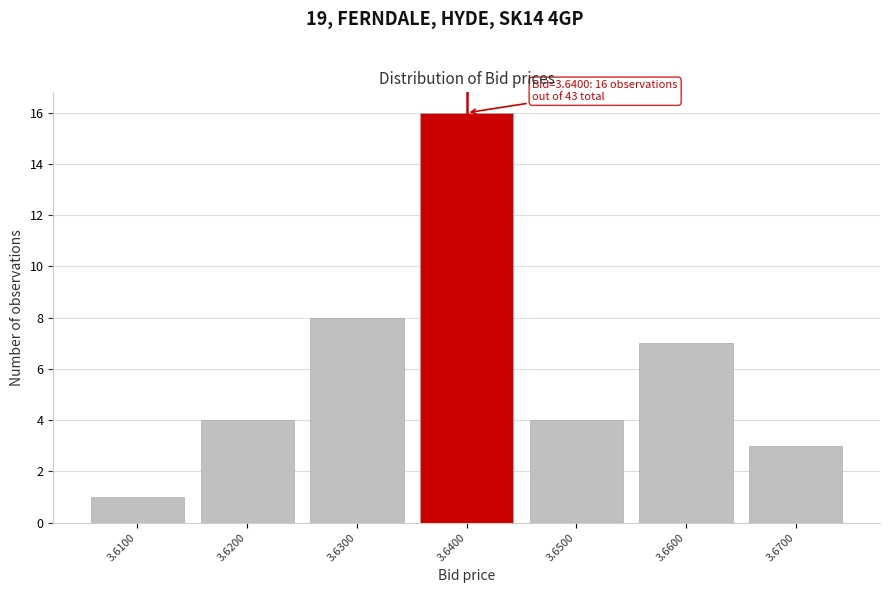

Over which range of the x-axis is the bar tallest?

3.635 to 3.645